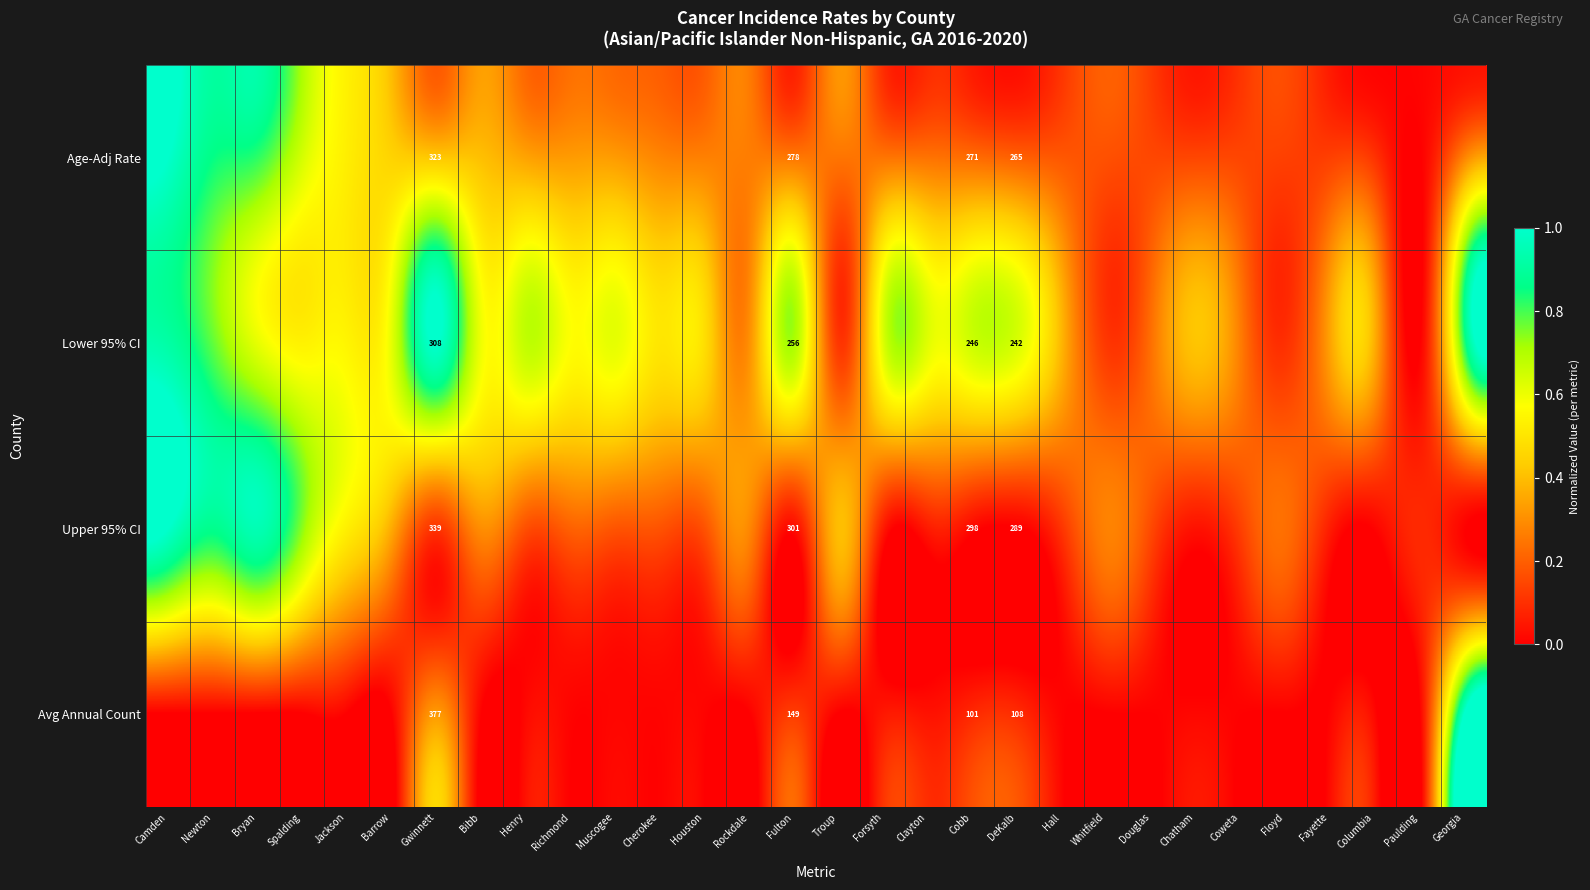

List the series in order of their overall mean, highest first.

Lower 95% CI, Age-Adj Rate, Upper 95% CI, Avg Annual Count